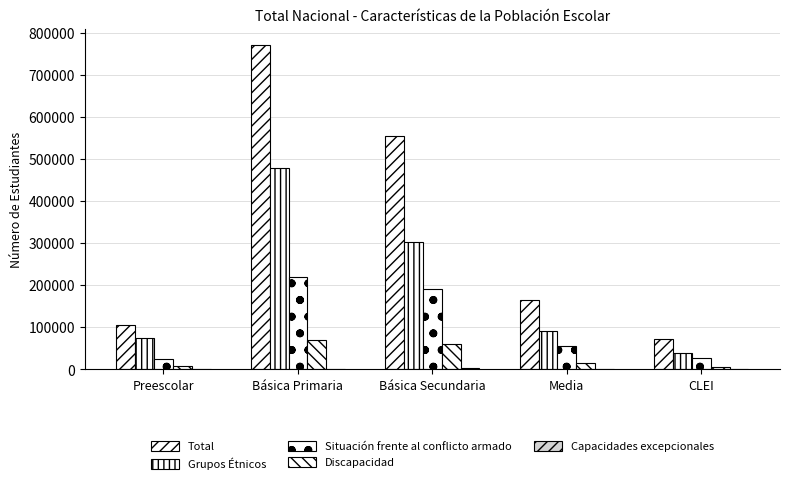

How many distinct data groups are displayed?

5